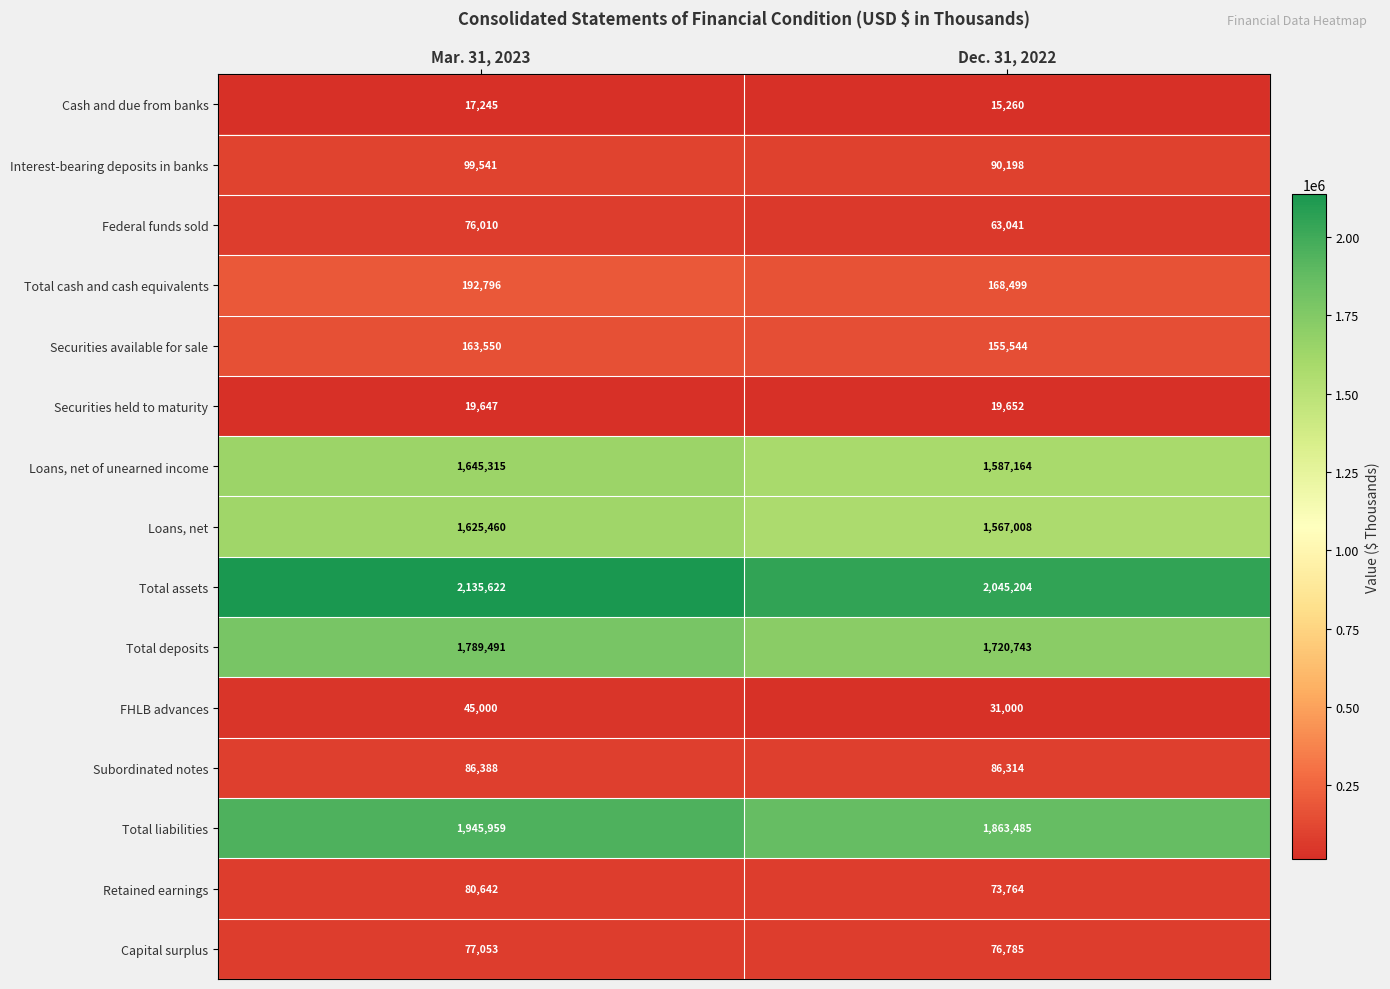

At which label does Loans, net reach its peak?

Mar. 31, 2023